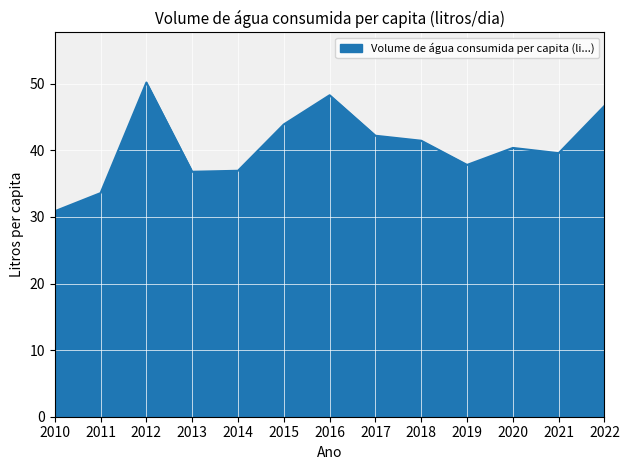

Which has a higher value, 2018 or 2013?

2018